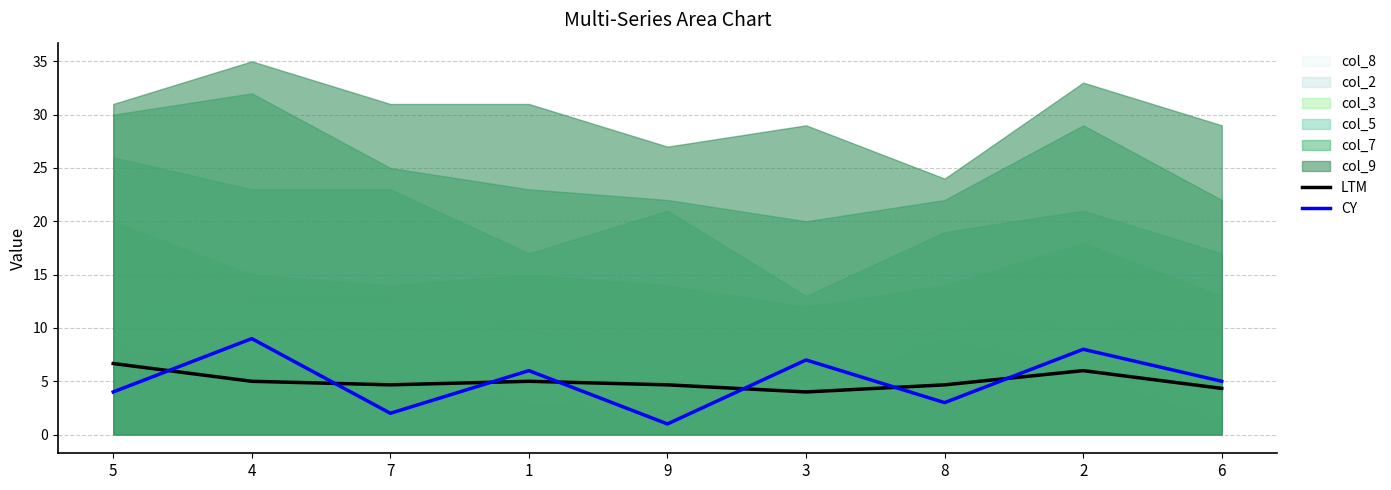

The value of LTM at 3 is 4.0. True or false?

True